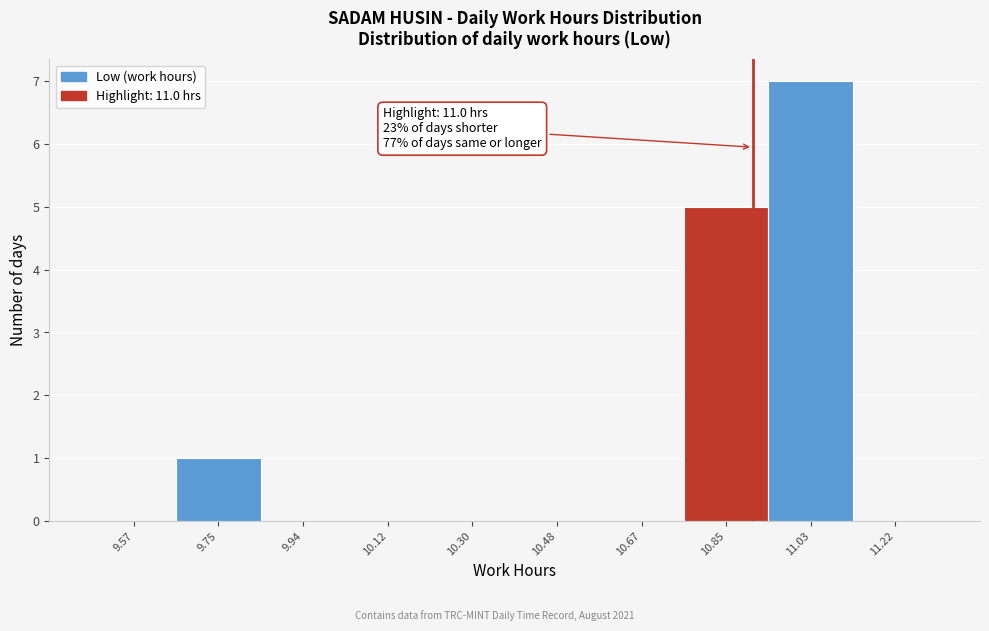

Reading left to right, list all the values displayed in this chart.

9.57=0	9.75=1	9.94=0	10.12=0	10.30=0	10.48=0	10.67=0	10.85=5	11.03=7	11.22=0